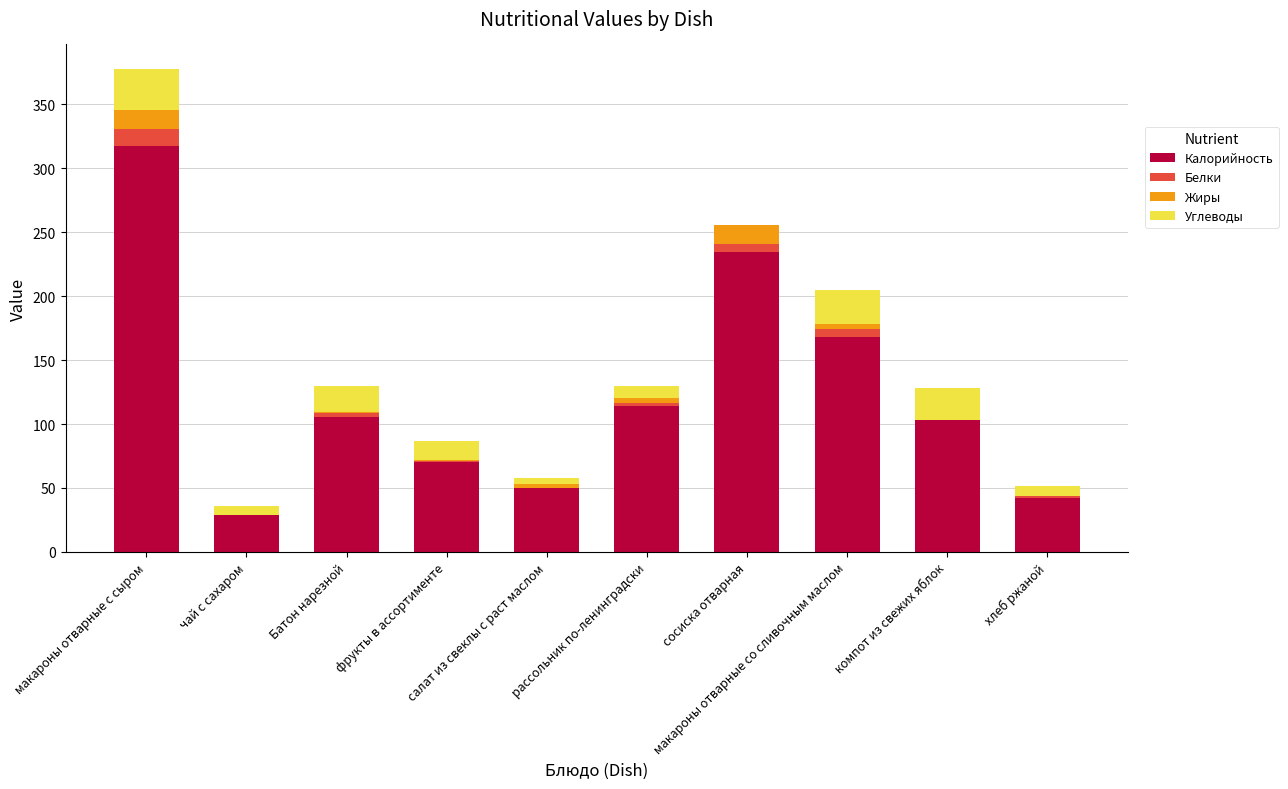

What is the sum of the Калорийность values at чай с сахаром and салат из свеклы с раст маслом?

78.7